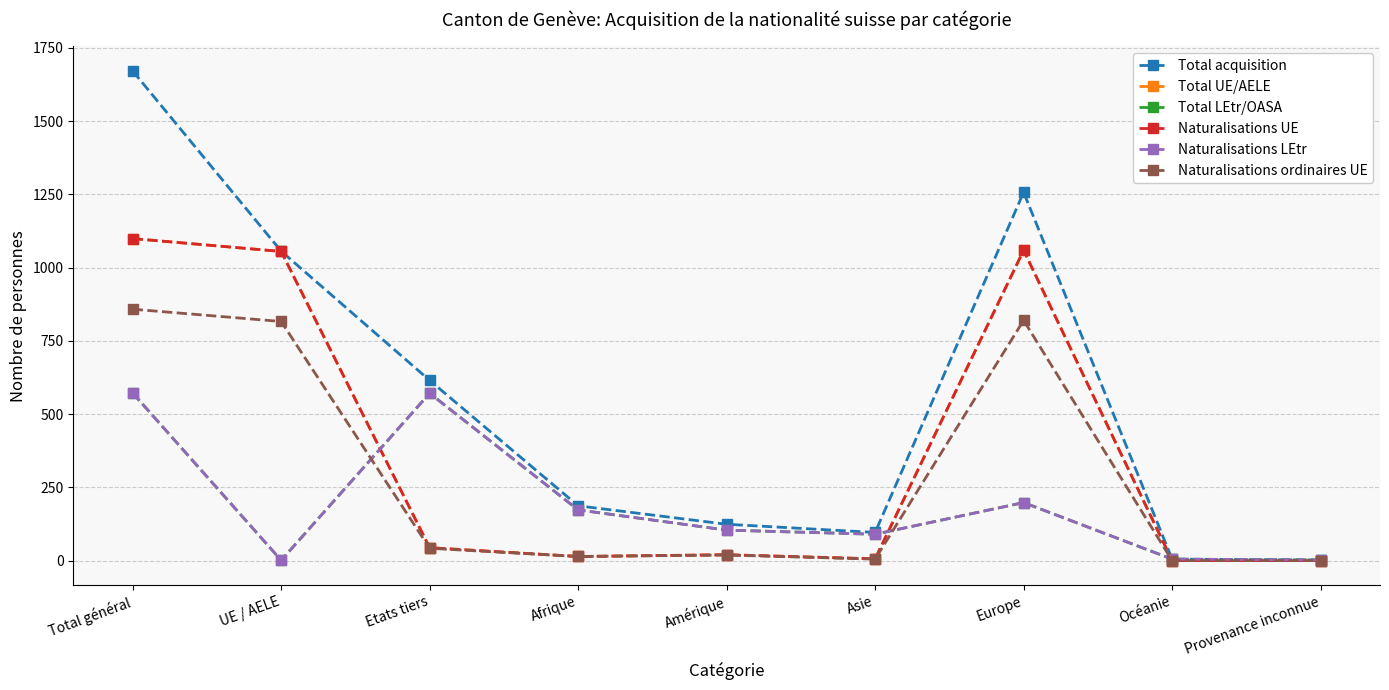

Is this an area chart (filled region under the line)?

No